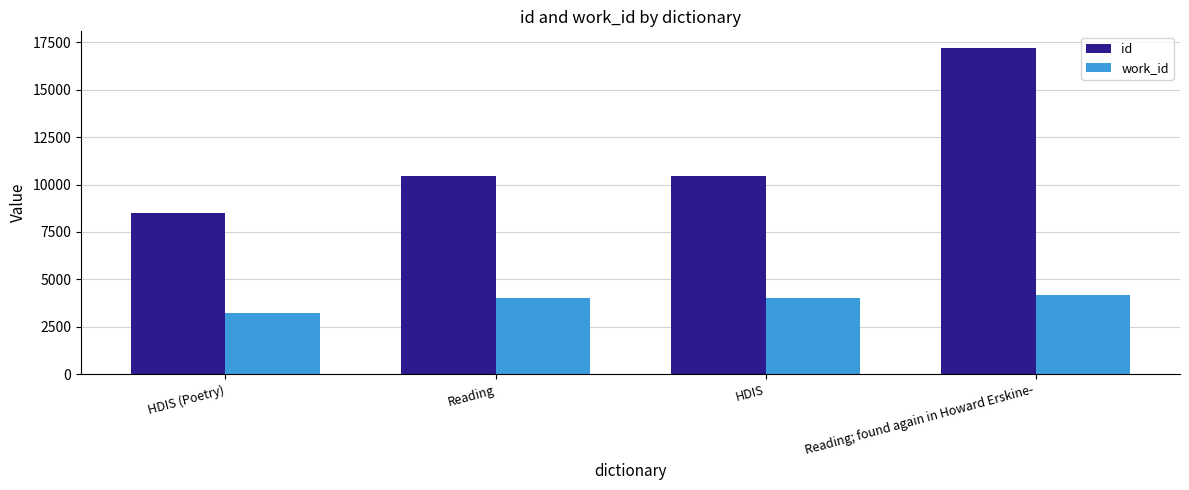

Rank the series by their maximum value, from lowest to highest.

work_id, id